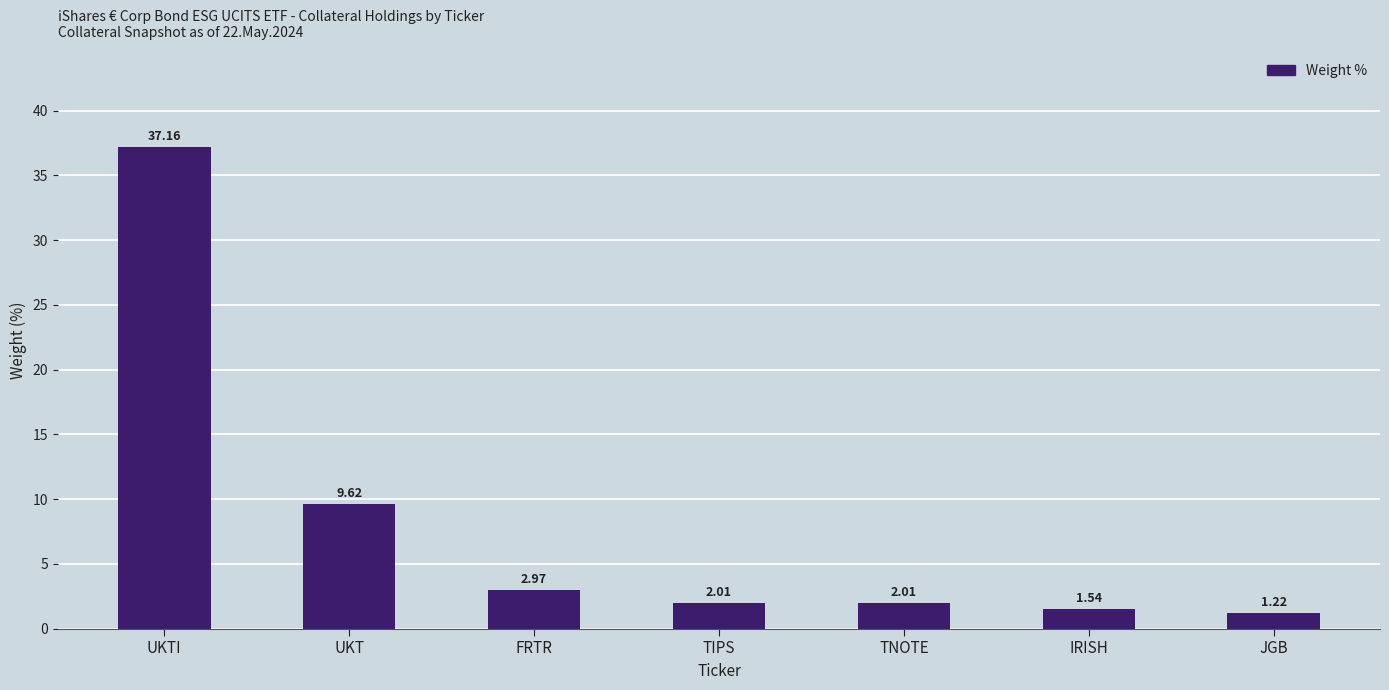

What is the label of the 1st bar from the left?

UKTI